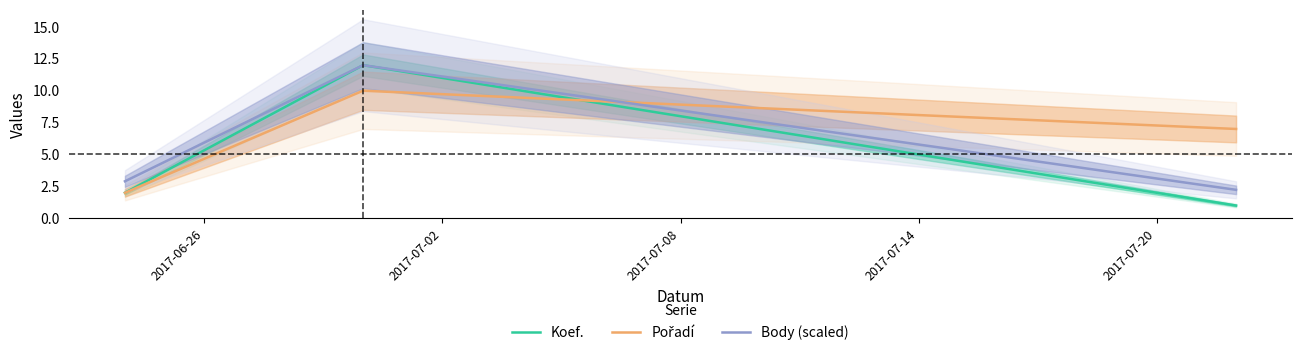

What is the minimum value shown in the chart?

1.0